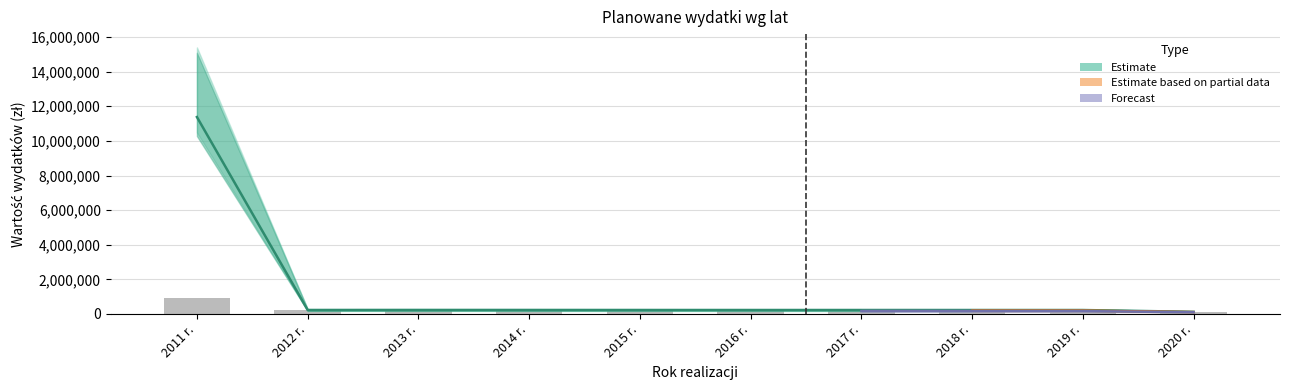

What is the value of the wydatki majątkowe bar at the 4th from the left?

228000.0